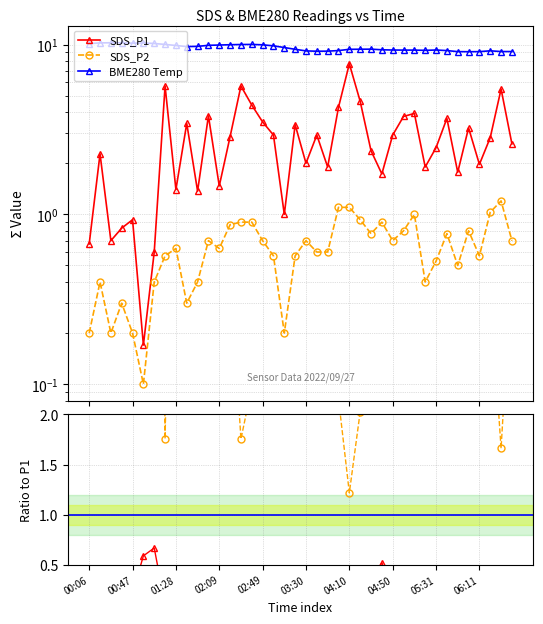

What is the sum of the Temp/P1 values at 18 and 15?

11.9